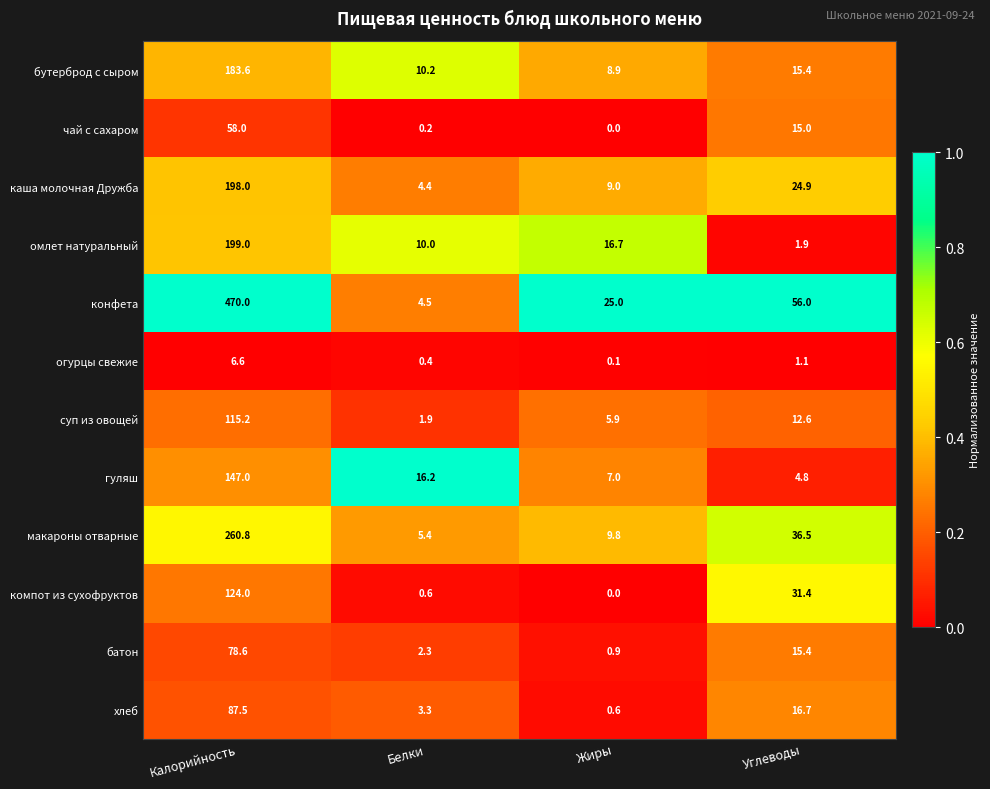

The компот из сухофруктов series shows 0.0 at Жиры. True or false?

True